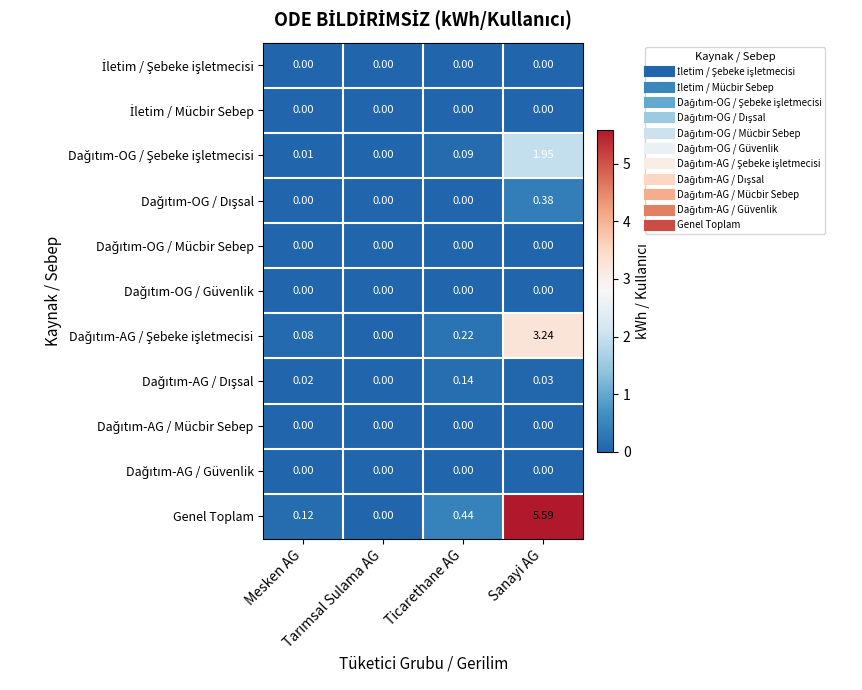

Which series has the widest spread of values?

Genel Toplam